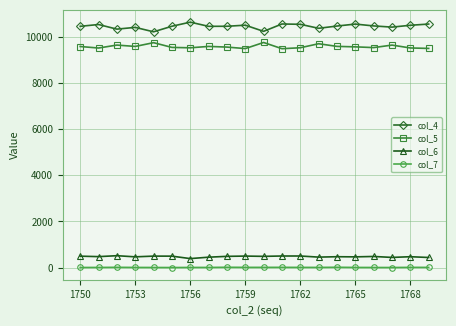

List the series in order of their peak value, highest first.

col_4, col_5, col_6, col_7